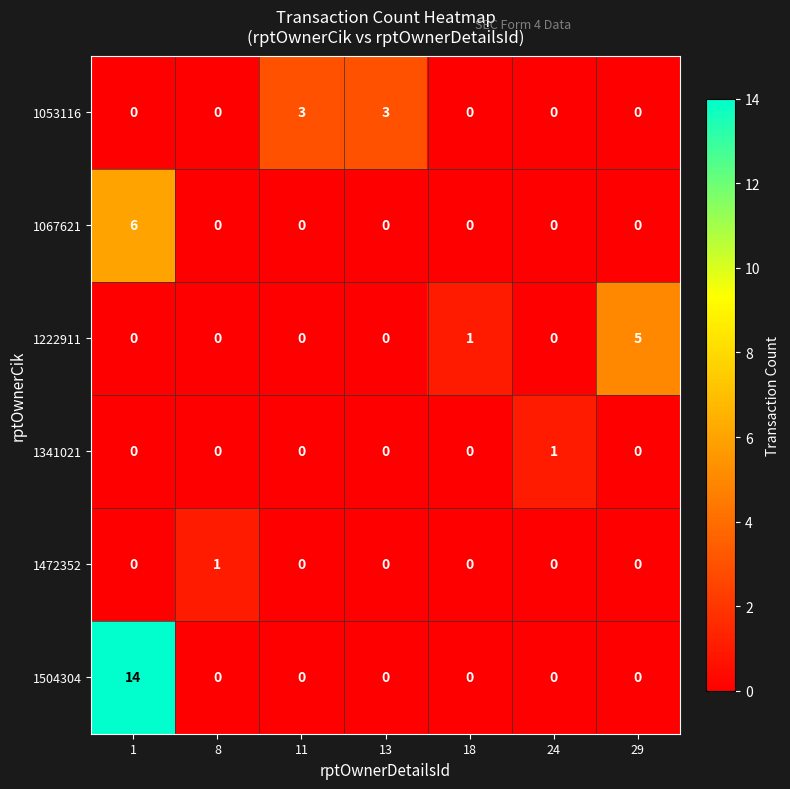

Which series has the largest range (max minus min)?

1504304